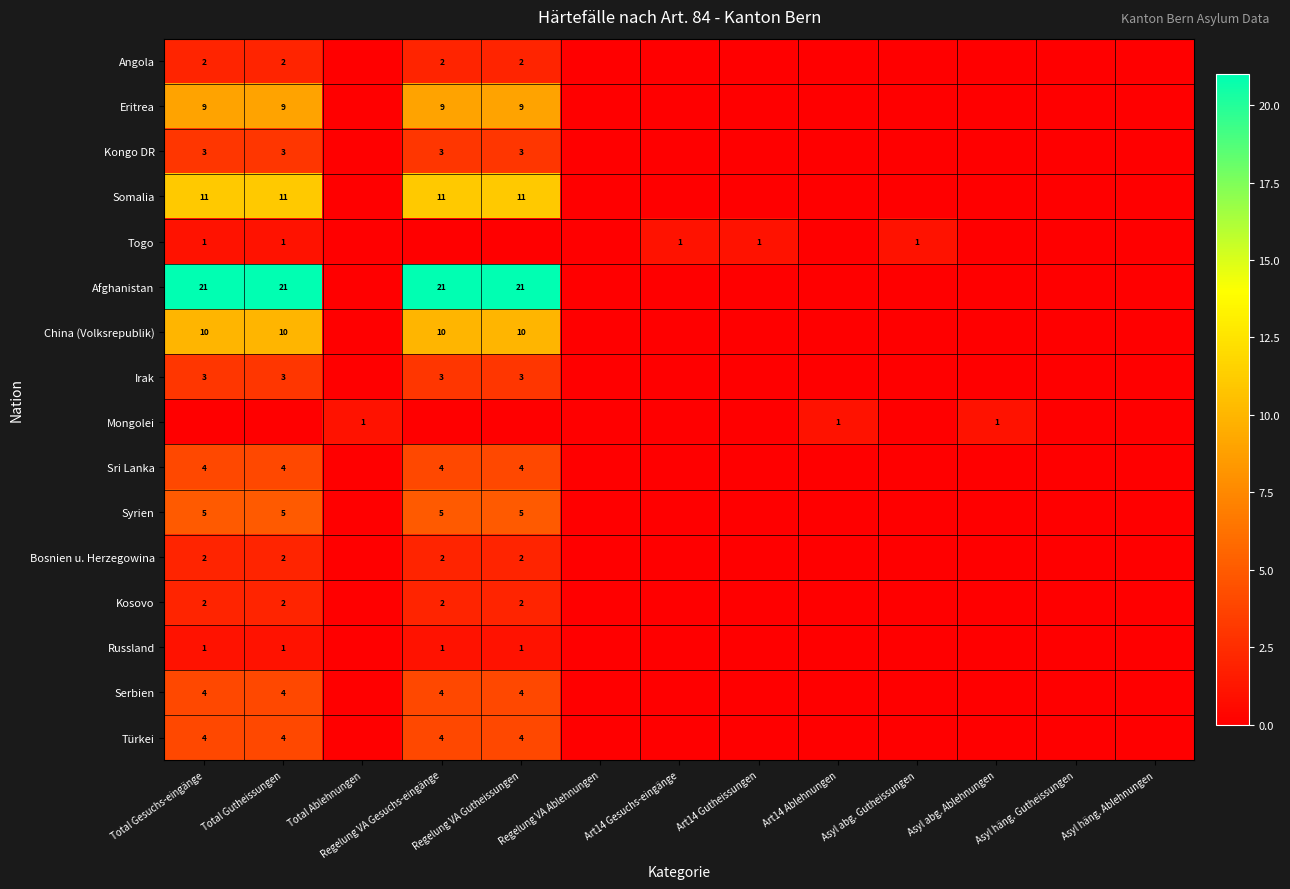

Is it true that Türkei equals 1 at Total Gesuchs-eingänge?

False